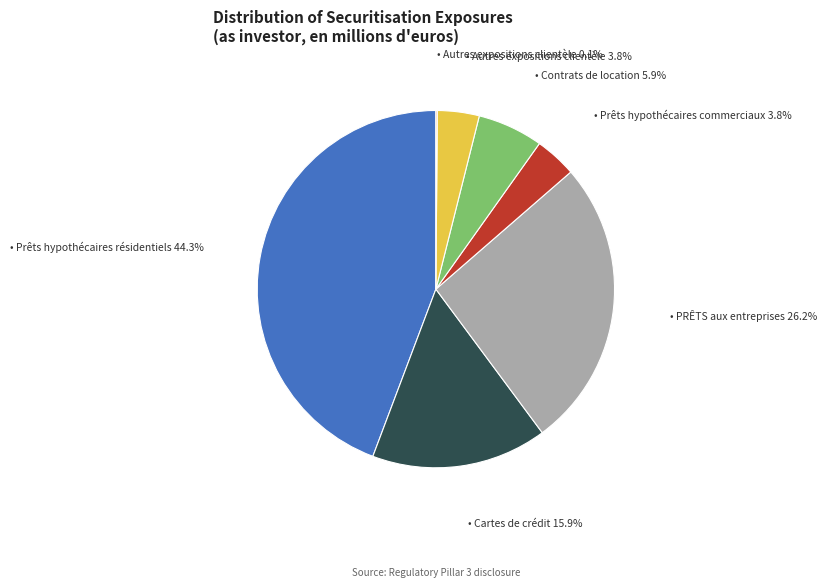

Is there a majority slice in this chart?

No